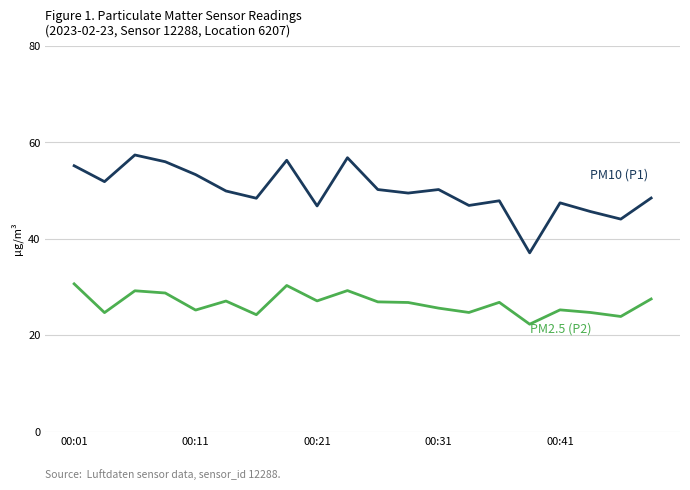

What is the smallest value displayed?

22.3